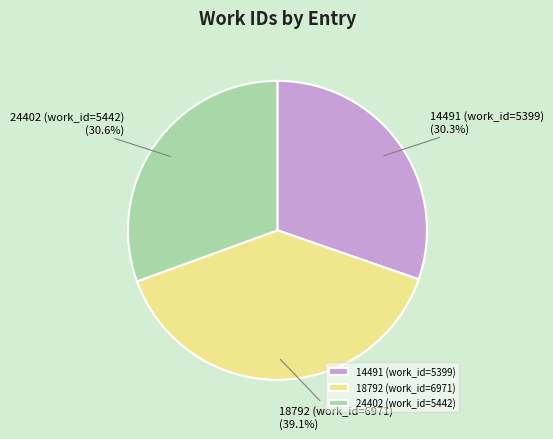

How many segments does this pie chart have?

3